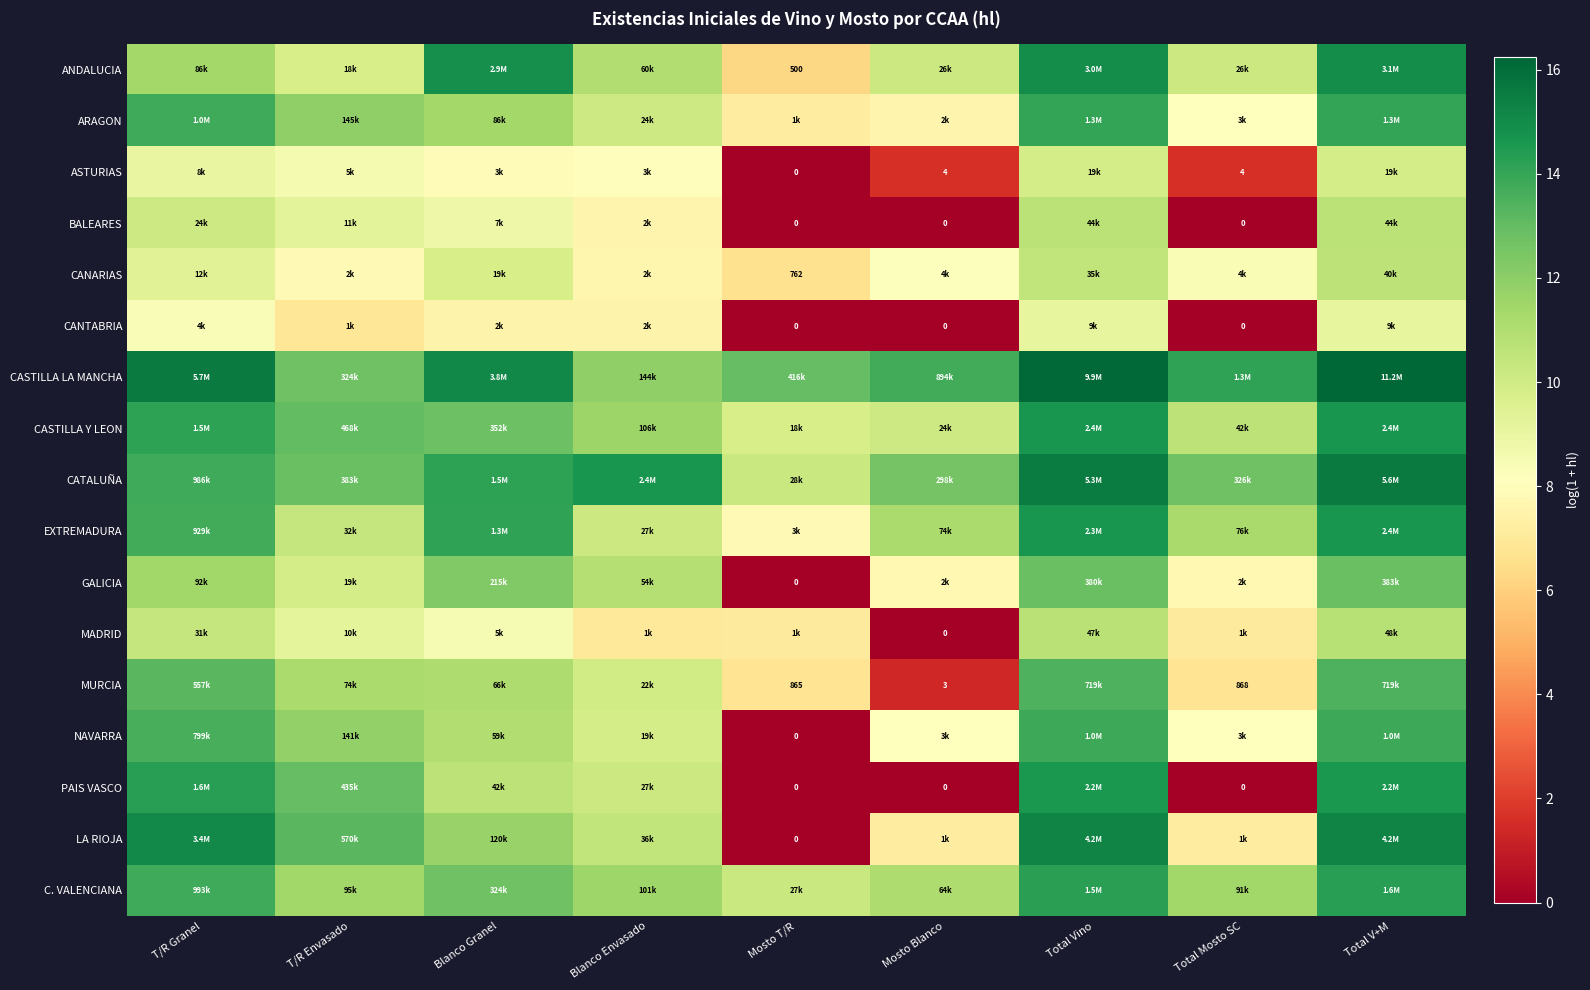

At which label does CASTILLA Y LEON first exceed 12?

T/R Granel